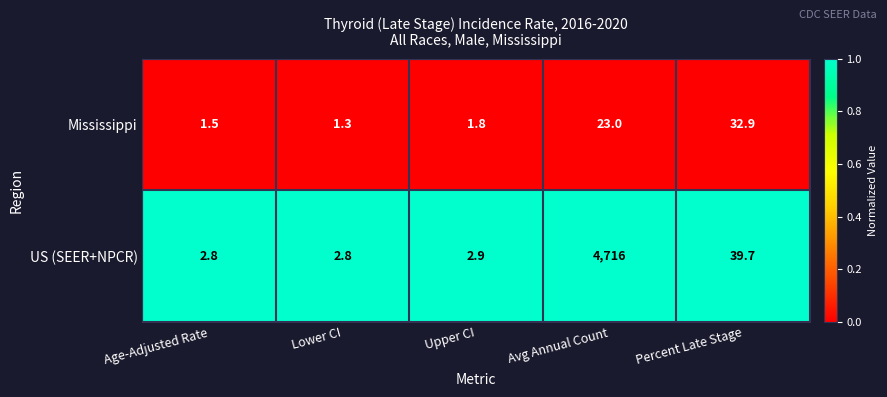

Reading left to right, transcribe all the data shown in this chart.

Mississippi: 1.5	1.3	1.8	23.0	32.9
US (SEER+NPCR): 2.8	2.8	2.9	4716.0	39.7